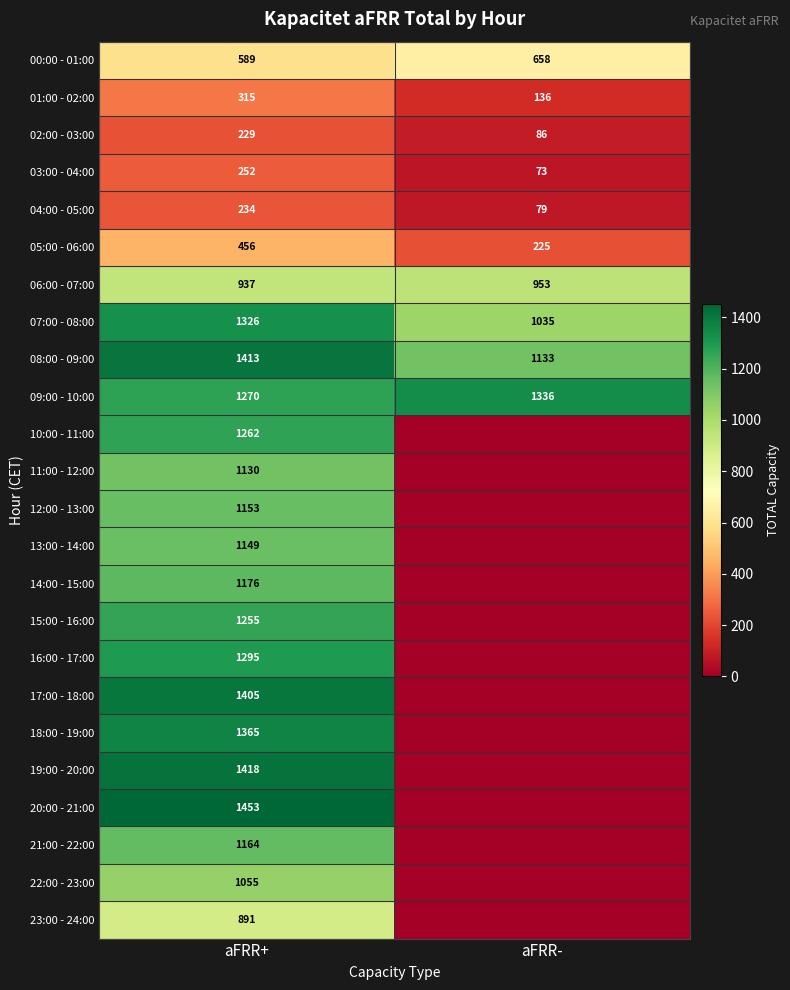

Rank the series at aFRR+ from highest to lowest value.

20:00 - 21:00, 19:00 - 20:00, 08:00 - 09:00, 17:00 - 18:00, 18:00 - 19:00, 07:00 - 08:00, 16:00 - 17:00, 09:00 - 10:00, 10:00 - 11:00, 15:00 - 16:00, 14:00 - 15:00, 21:00 - 22:00, 12:00 - 13:00, 13:00 - 14:00, 11:00 - 12:00, 22:00 - 23:00, 06:00 - 07:00, 23:00 - 24:00, 00:00 - 01:00, 05:00 - 06:00, 01:00 - 02:00, 03:00 - 04:00, 04:00 - 05:00, 02:00 - 03:00